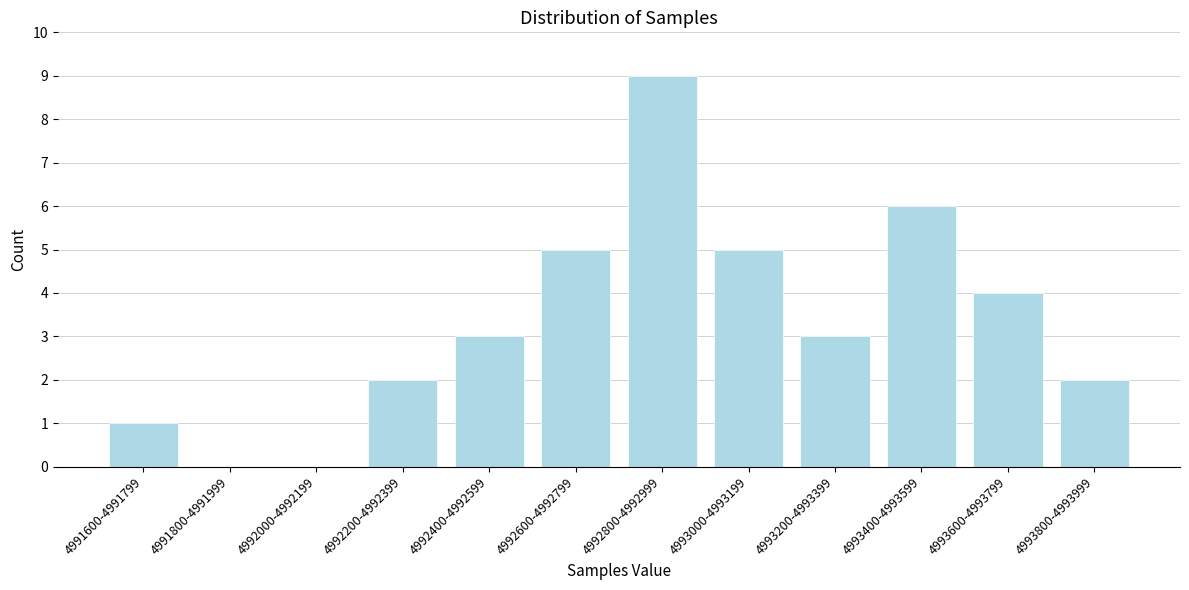

Reading right to left, extract all data points from this chart.

4993800-4993999=2	4993600-4993799=4	4993400-4993599=6	4993200-4993399=3	4993000-4993199=5	4992800-4992999=9	4992600-4992799=5	4992400-4992599=3	4992200-4992399=2	4992000-4992199=0	4991800-4991999=0	4991600-4991799=1